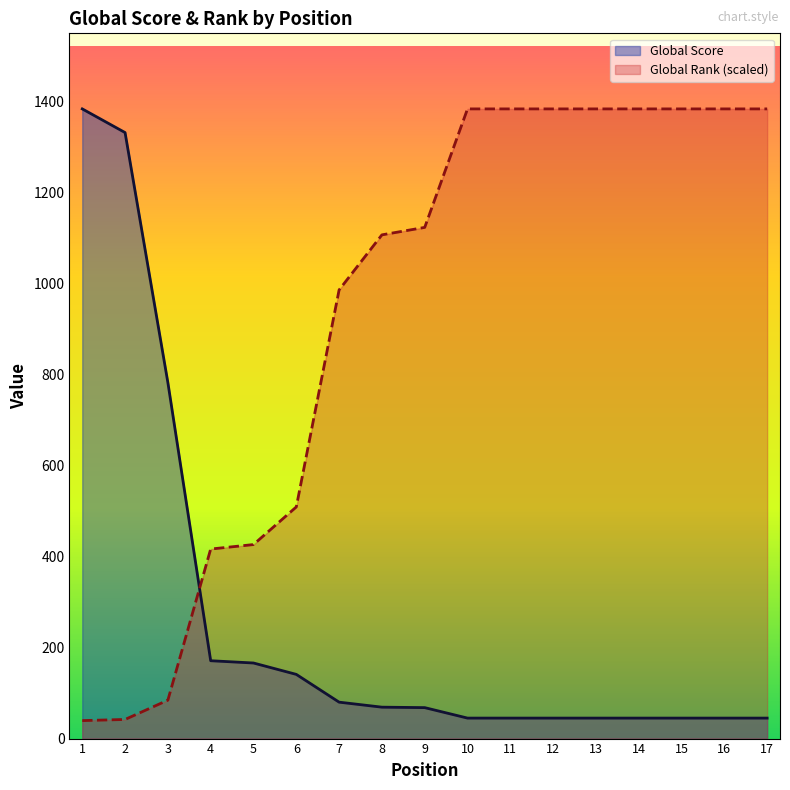

Which series ends up on top after the final intersection of Global Rank (scaled) and Global Score?

Global Rank (scaled)